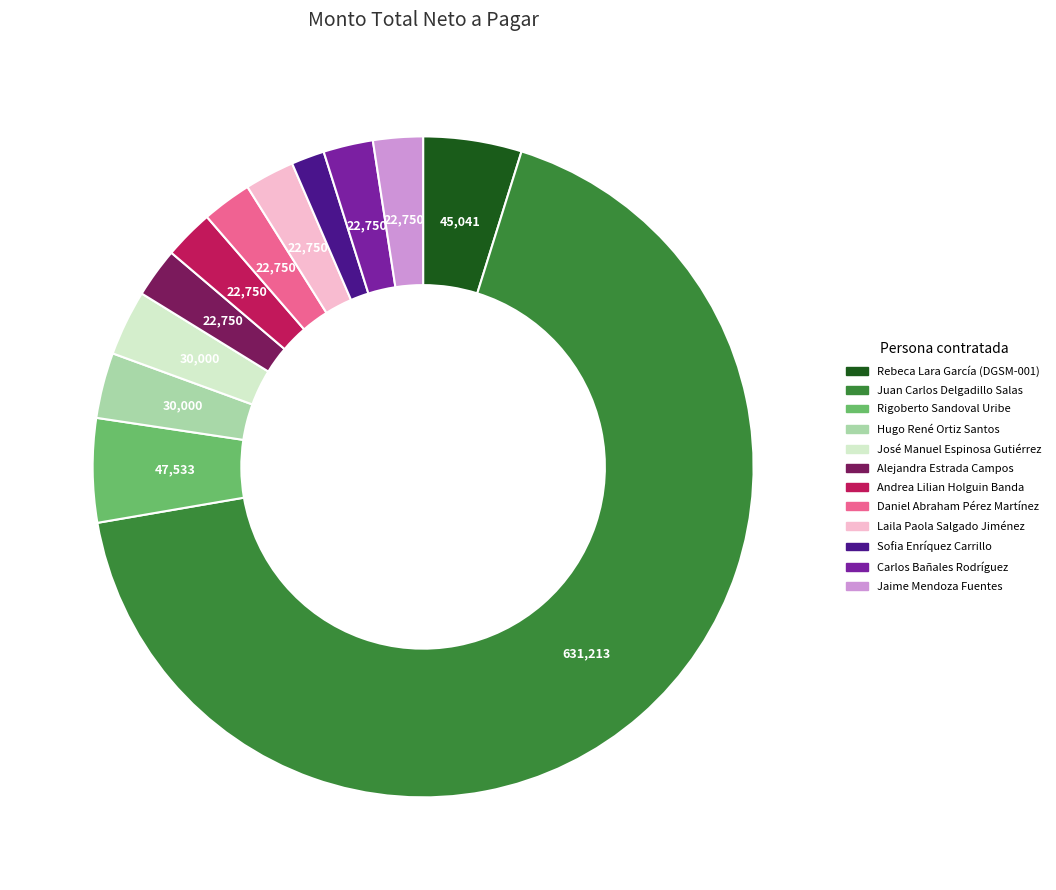

Does Juan Carlos Delgadillo Salas represent more than half of the total?

Yes